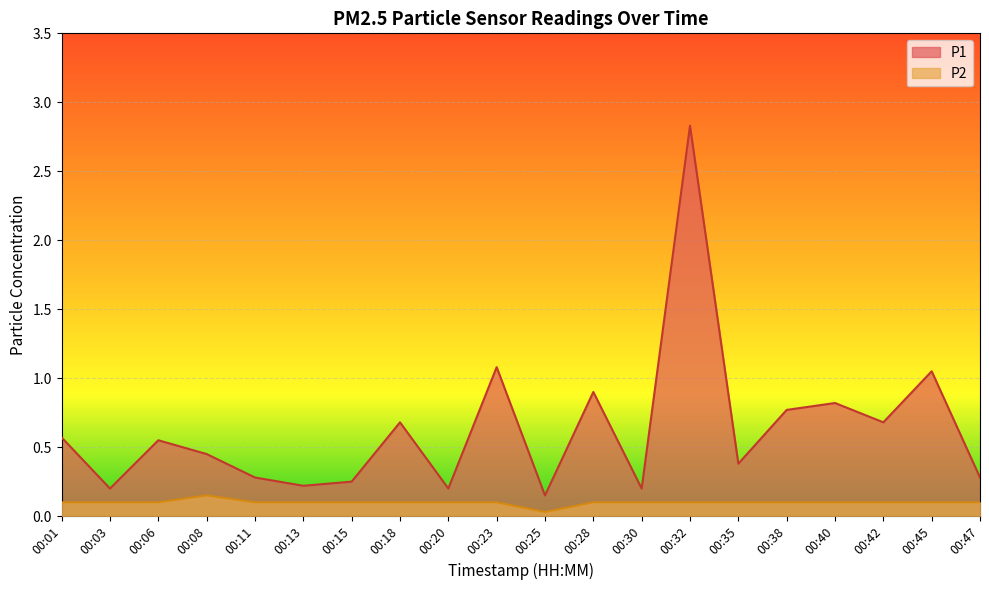

Reading left to right, extract all data points from this chart.

P1: 00:01=0.6	00:03=0.2	00:06=0.6	00:08=0.5	00:11=0.3	00:13=0.2	00:15=0.2	00:18=0.7	00:20=0.2	00:23=1.1	00:25=0.1	00:28=0.9	00:30=0.2	00:32=2.8	00:35=0.4	00:38=0.8	00:40=0.8	00:42=0.7	00:45=1.1	00:47=0.3
P2: 00:01=0.1	00:03=0.1	00:06=0.1	00:08=0.1	00:11=0.1	00:13=0.1	00:15=0.1	00:18=0.1	00:20=0.1	00:23=0.1	00:25=0.0	00:28=0.1	00:30=0.1	00:32=0.1	00:35=0.1	00:38=0.1	00:40=0.1	00:42=0.1	00:45=0.1	00:47=0.1